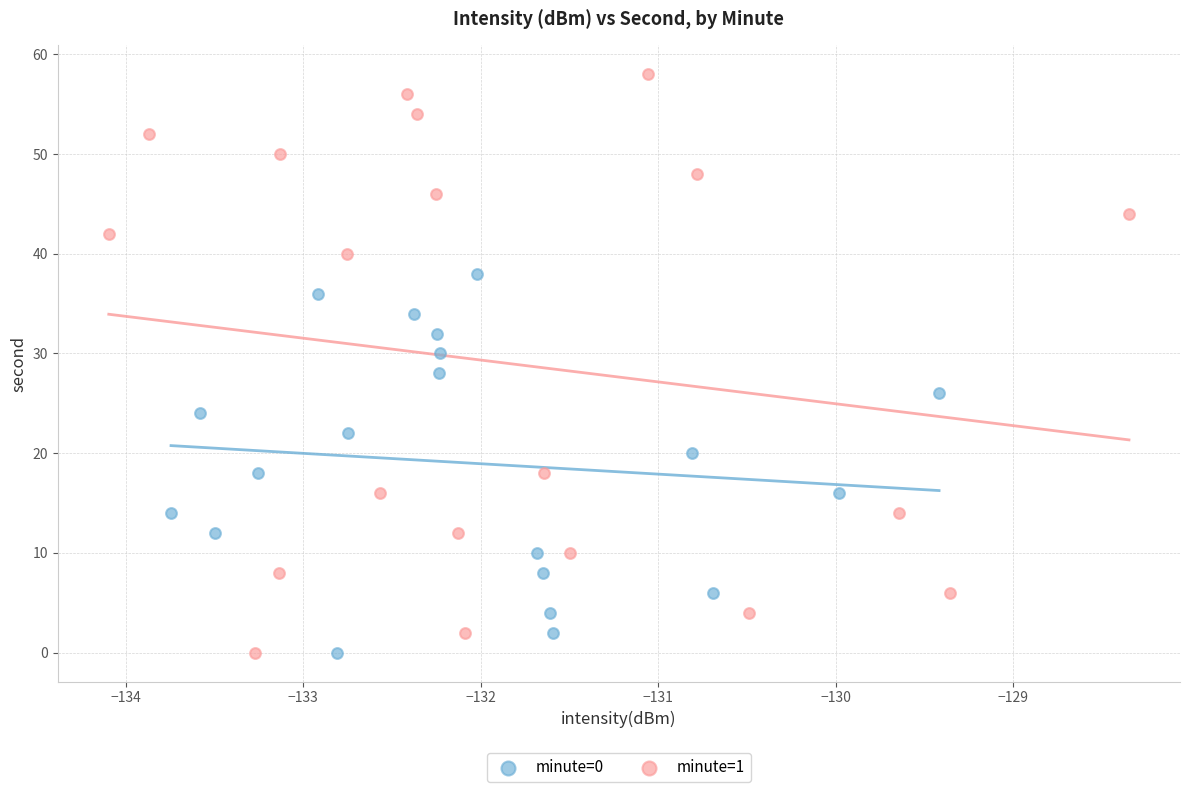

Which series has the largest Y range (max minus min)?

minute=1